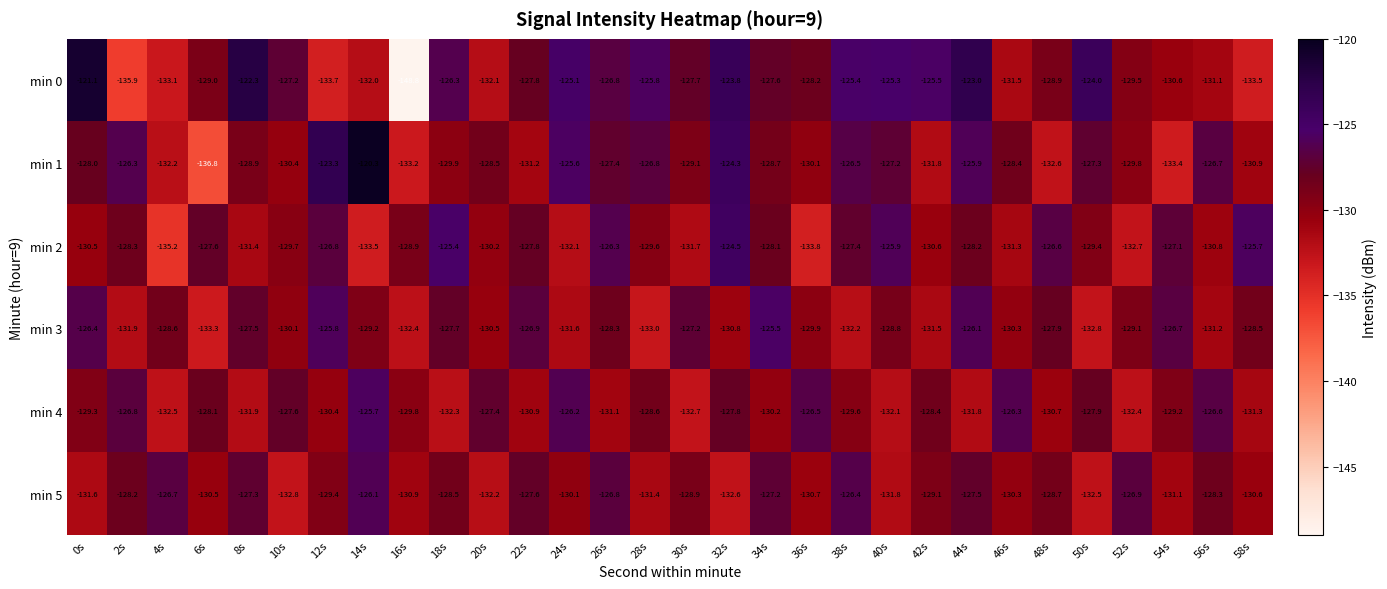

What is the approximate value of min 4 at 16s?

-129.8